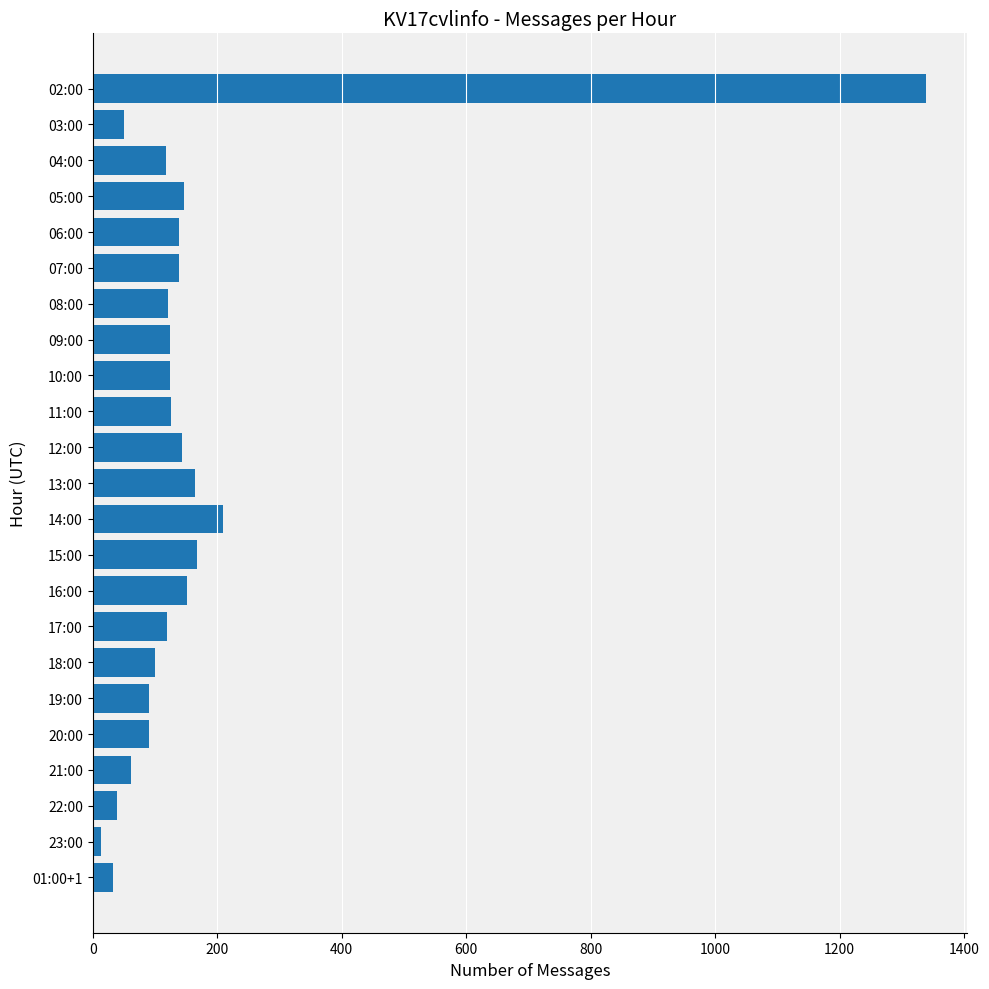

What is the smallest value displayed?

14